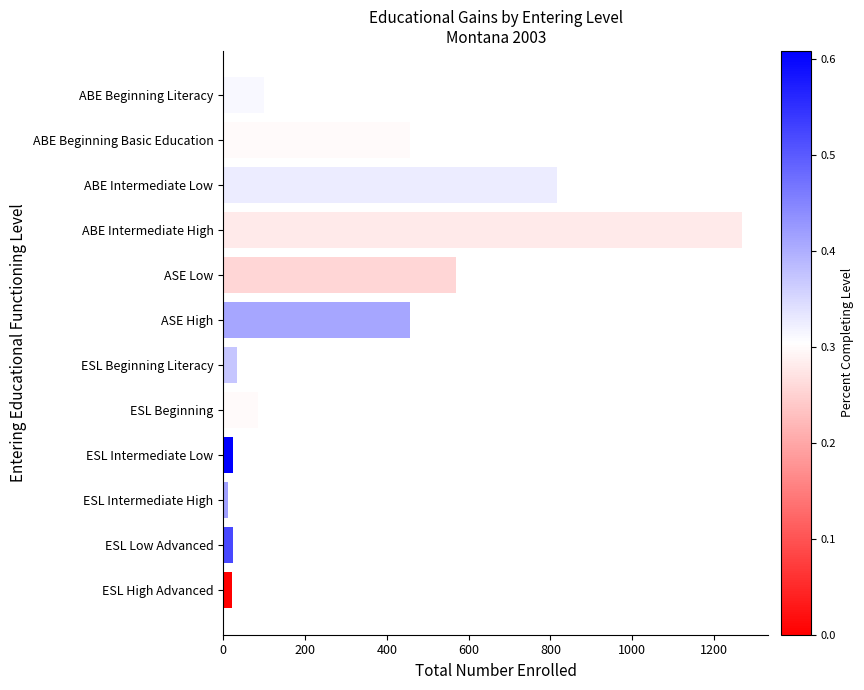

What is the change in value from ABE Beginning Basic Education to ESL Beginning?

-372